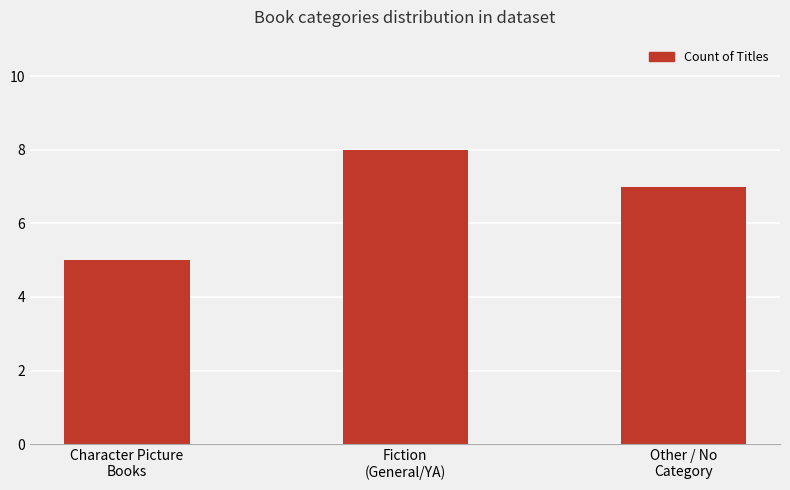

How many values are below 7?

1